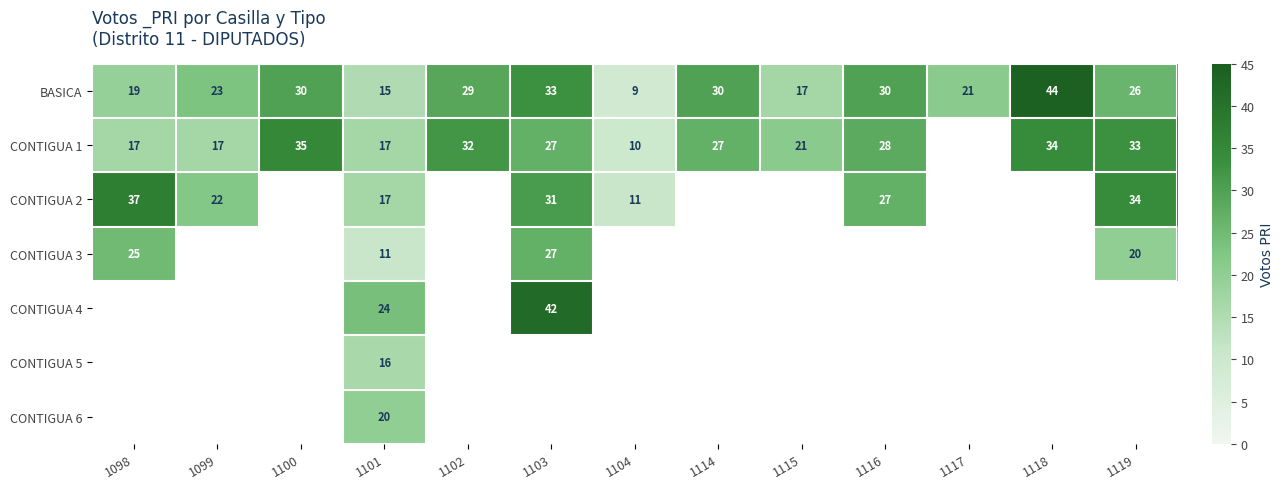

Which category has the lowest value in the BASICA series?

1104